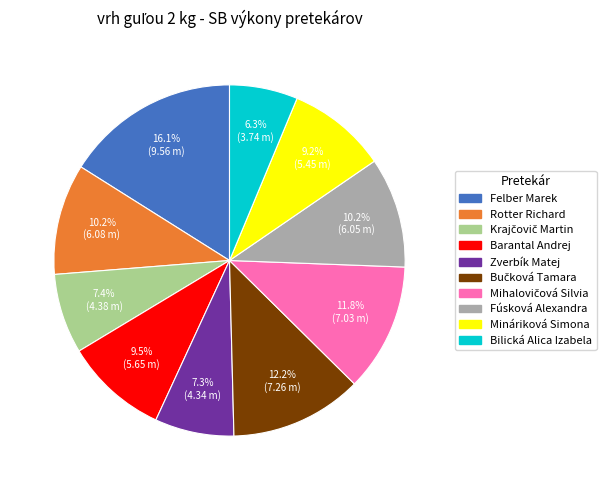

Is it true that Fúsková Alexandra is 18% of the pie?

False